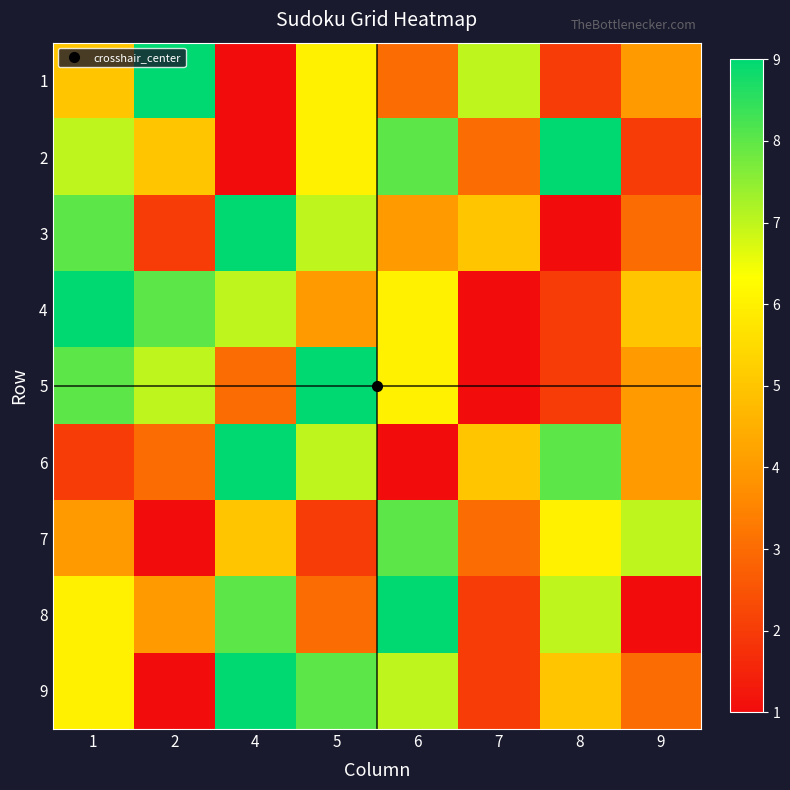

What is the total value across all series at 1?

55